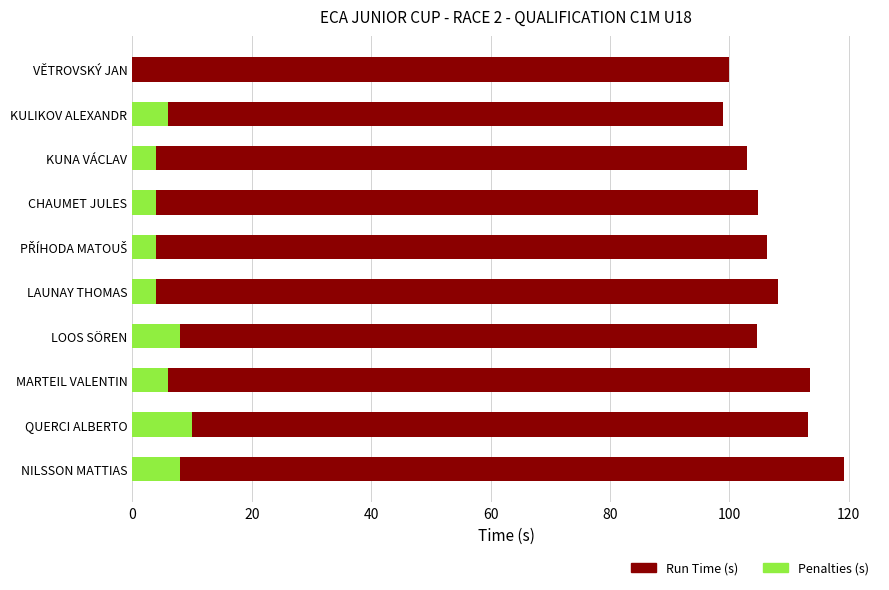

Reading left to right, extract all data points from this chart.

Run Time (s): 99.9	99.0	103.0	104.8	106.3	108.2	104.7	113.6	113.1	119.3
Penalties (s): 0.0	6.0	4.0	4.0	4.0	4.0	8.0	6.0	10.0	8.0